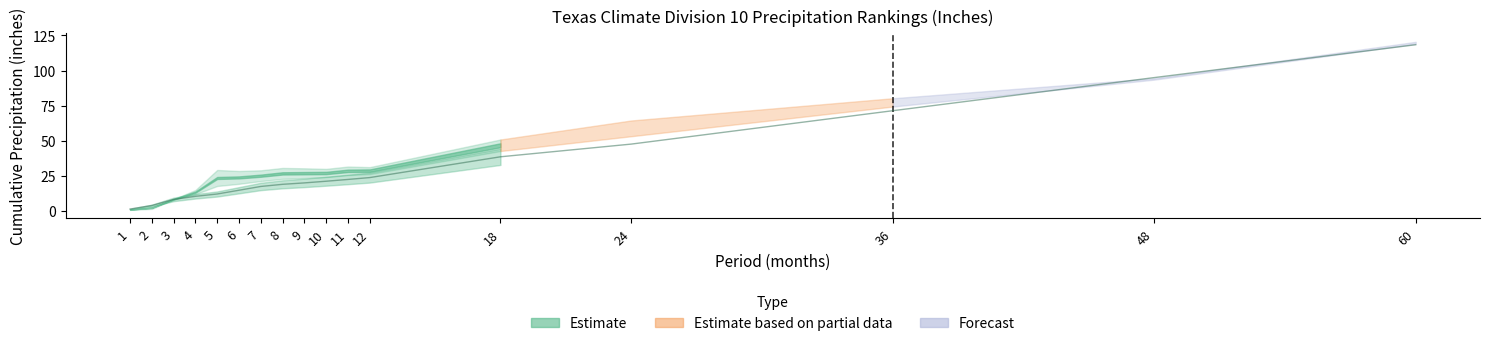

True or false: 1901-2000 Mean has a value of 21.2 at 10.

True